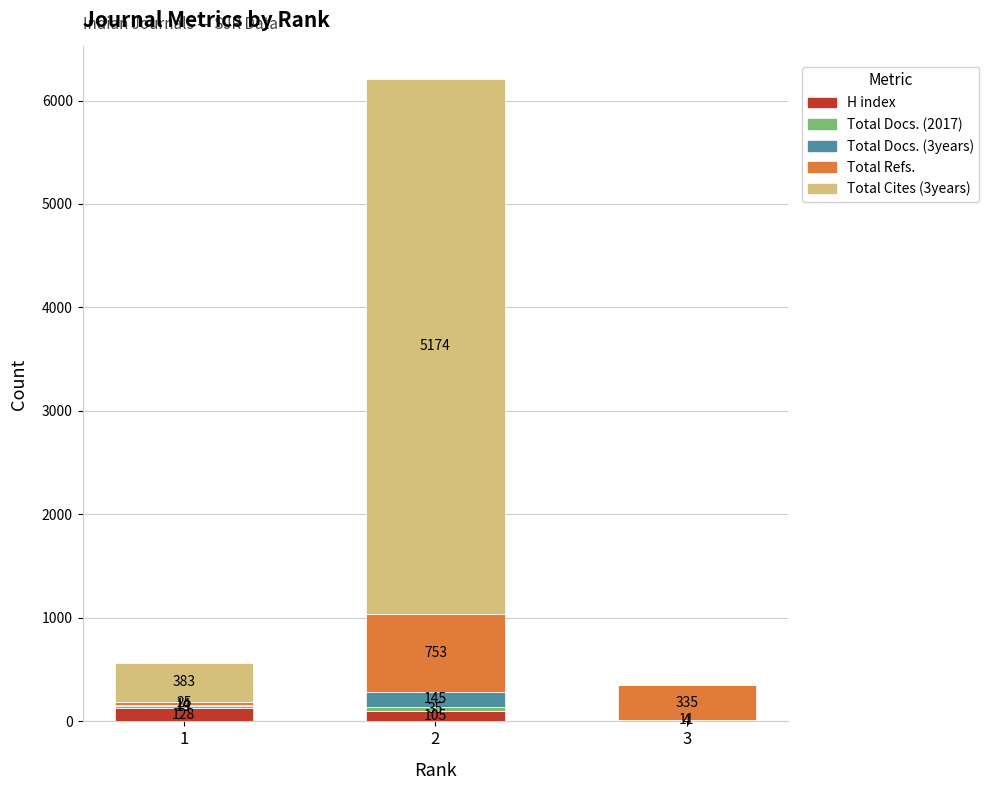

The H index series shows 105 at 2. True or false?

True